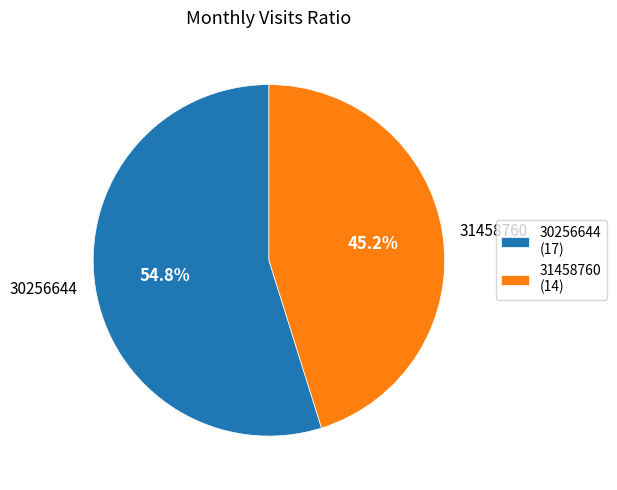

Rank the categories by value from lowest to highest.

31458760, 30256644